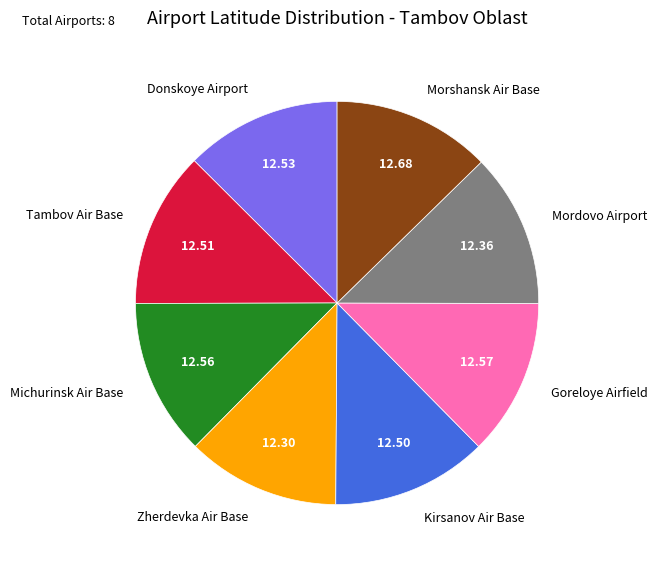

Approximately how many times larger is the value at Morshansk Air Base compared to Mordovo Airport?

1.0